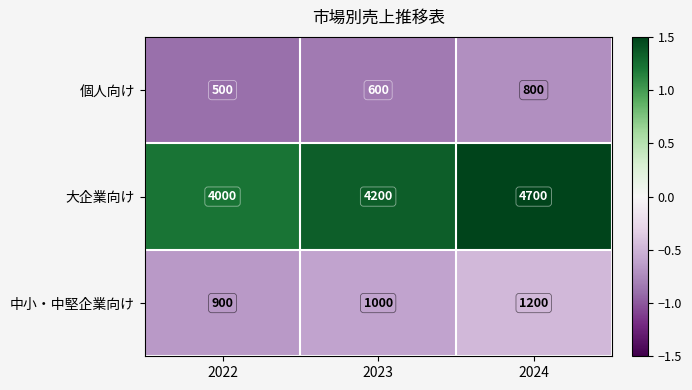

Between 2022 and 2024, which series saw the biggest shift?

大企業向け